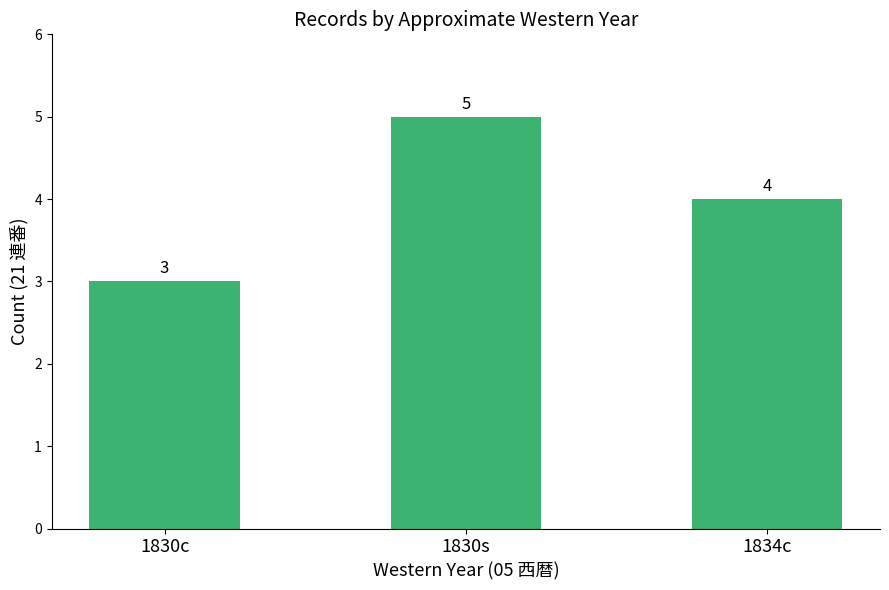

The chart shows a value of 5 at 1830s. True or false?

True